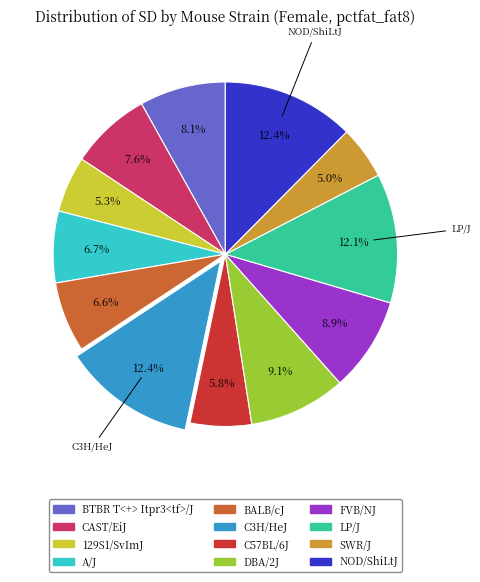

Which has a higher value, LP/J or FVB/NJ?

LP/J